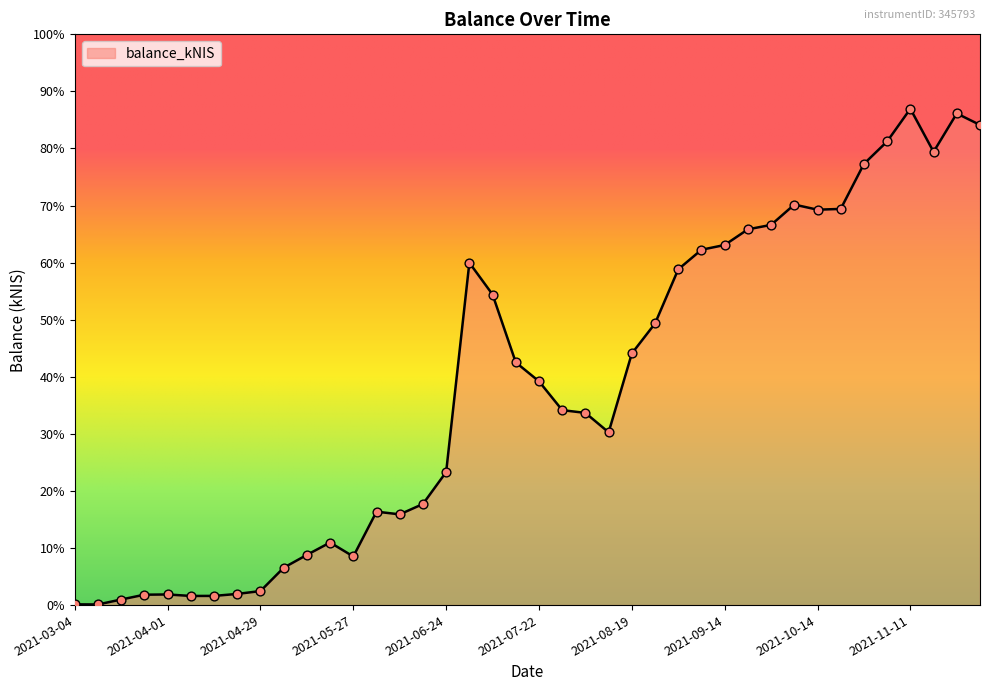

Does the chart have visible grid lines?

No